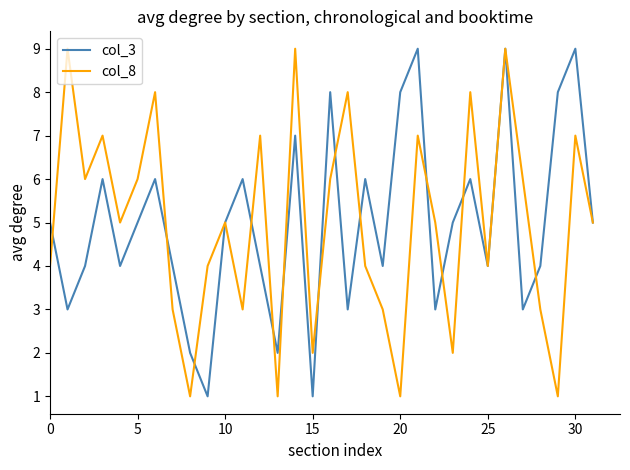

What is the maximum value shown in the chart?

9